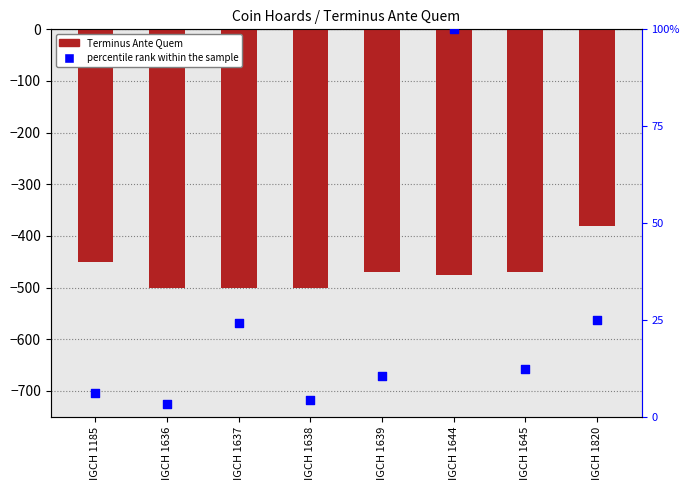

What are all the series names shown in the legend?

Terminus Ante Quem, percentile rank within the sample